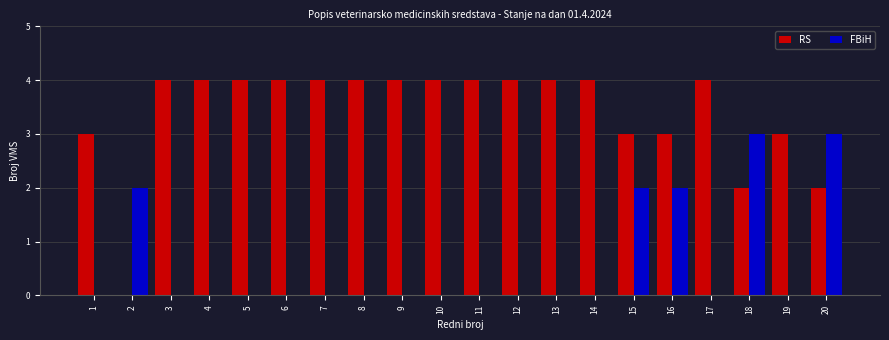

What is the sum of the RS values at 2 and 5?

4